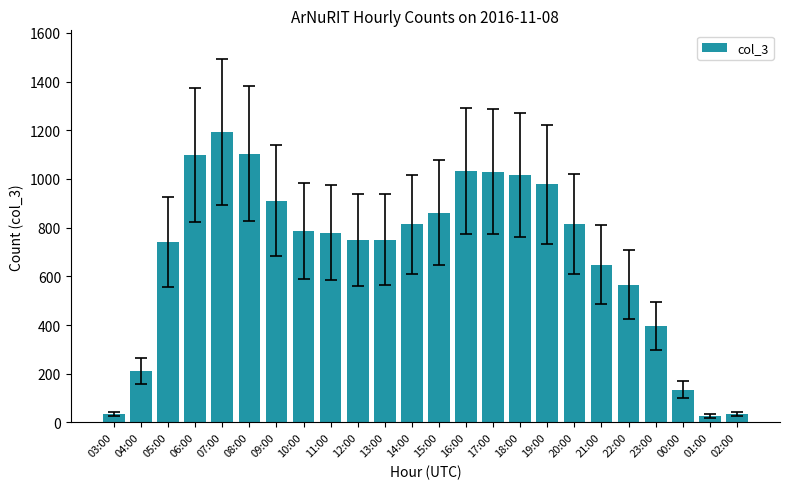

What is the ratio of the value at 16:00 to the value at 18:00?

1.0